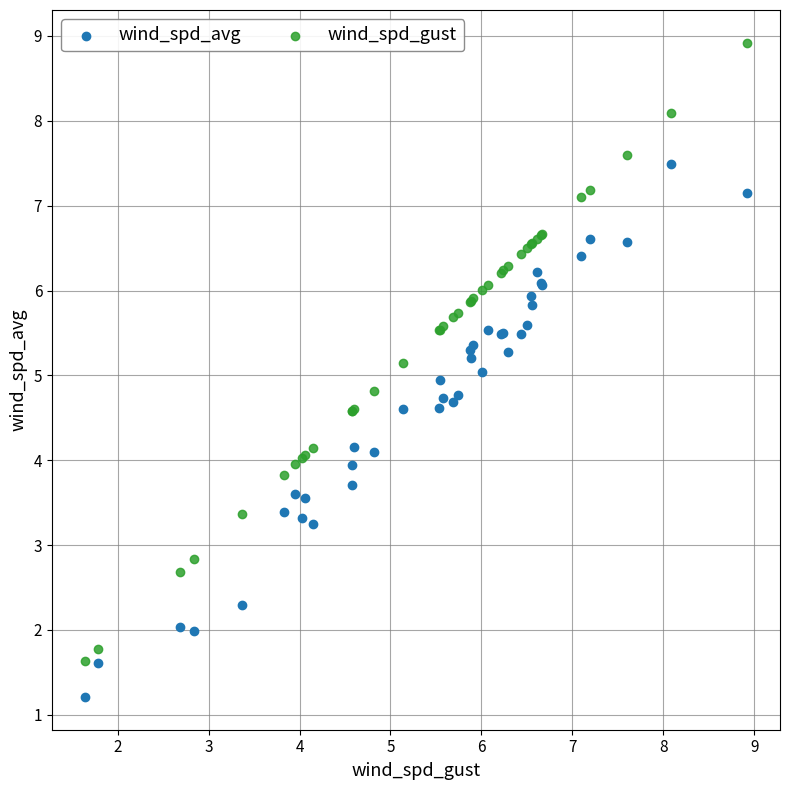

What is the X range (max minus min) for the scatter plot?

7.3